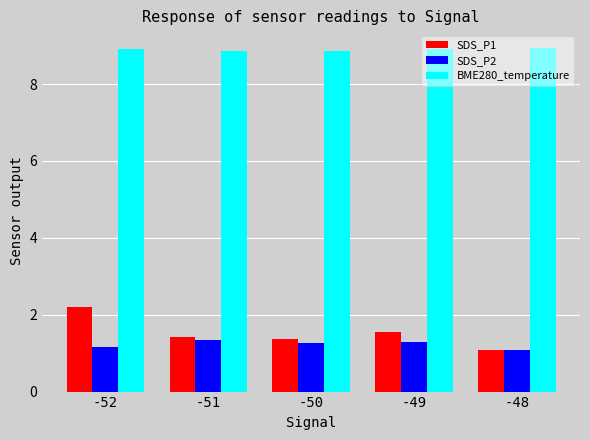

What are all the series names shown in the legend?

SDS_P1, SDS_P2, BME280_temperature